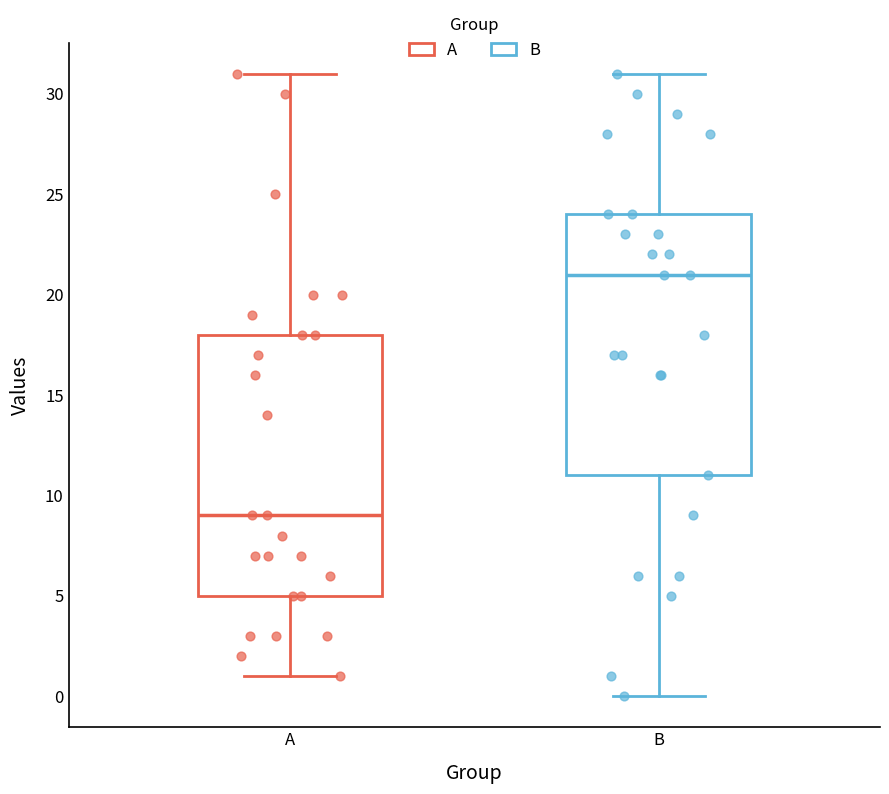

Which box has the lowest median line?

A